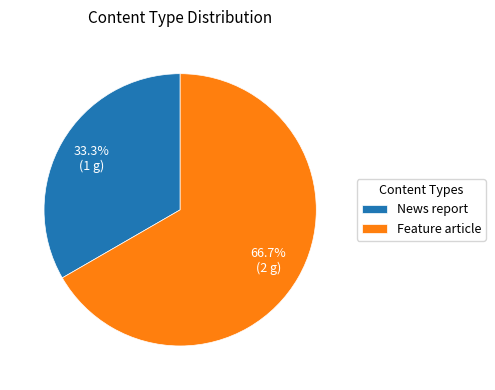

Which slice is the largest?

Feature article